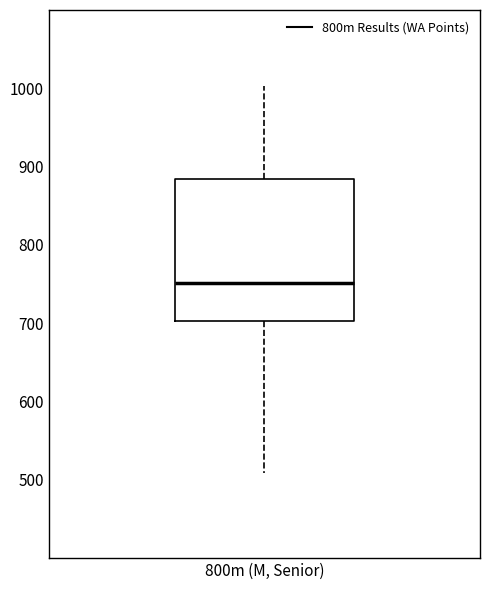

Read this box plot against the y-axis: the position of the median line, the range covered by the box, and the ends of both whiskers. The values are not printed on the chart, so give them approximately, as read against the axis.

median 750, box 700 to 880, whiskers 510 to 1000